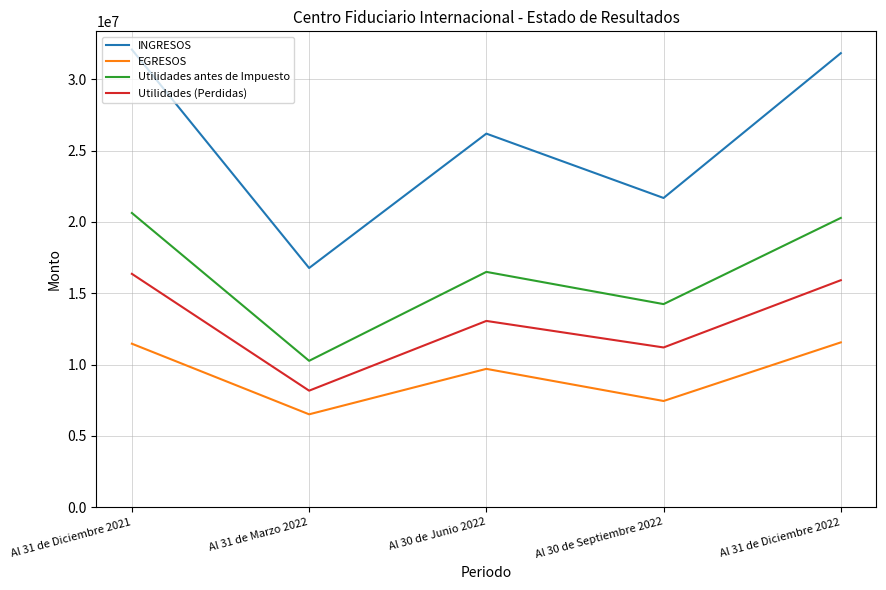

Is it true that Utilidades (Perdidas) equals 15909970 at Al 31 de Diciembre 2022?

True